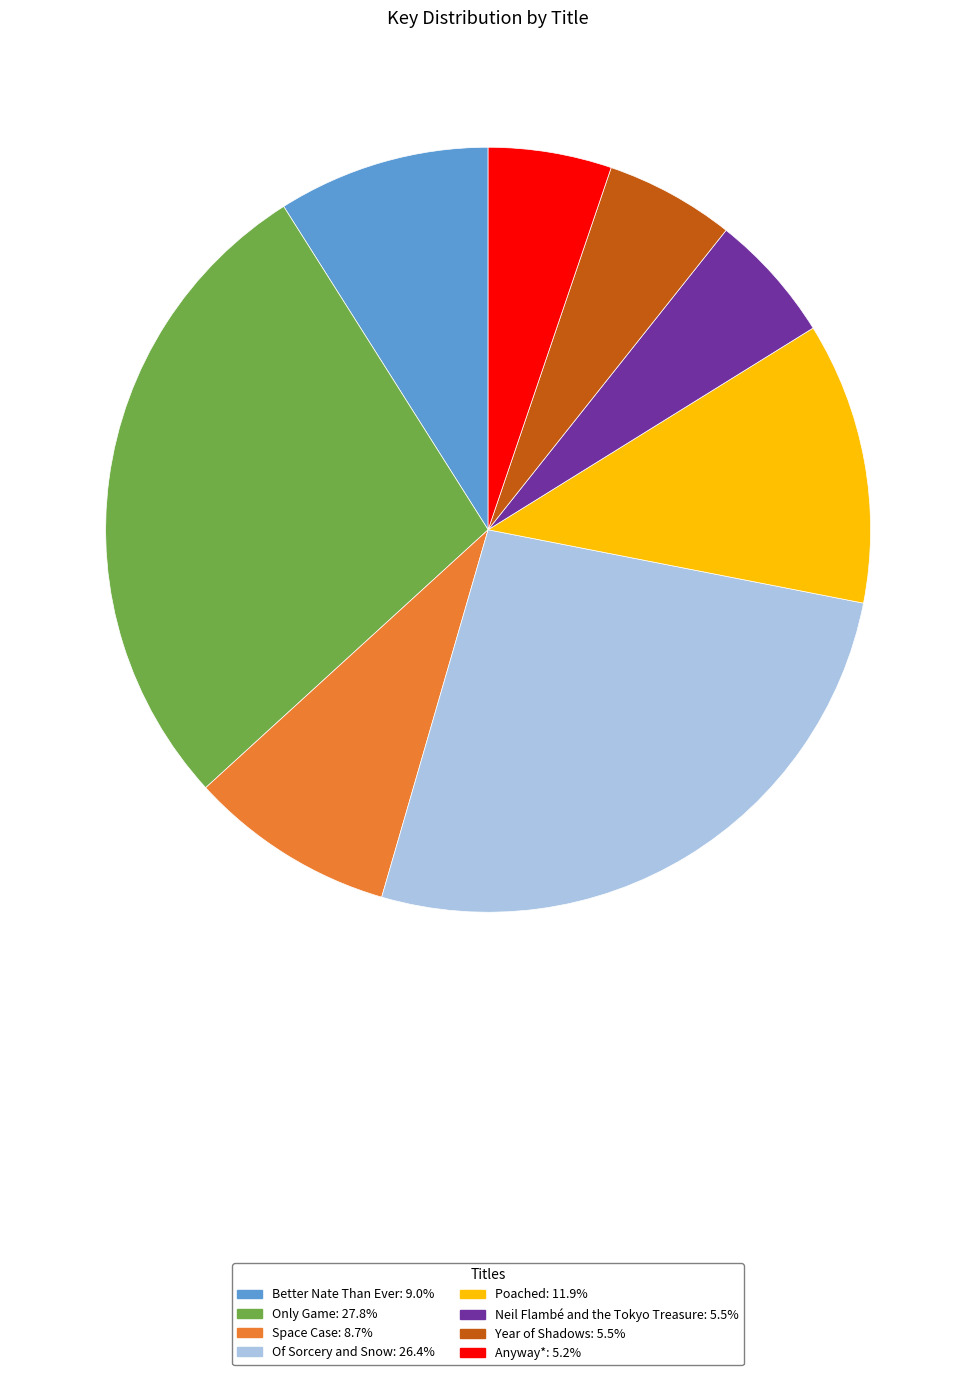

The Neil Flambé and the Tokyo Treasure slice represents 1% of the pie. True or false?

False